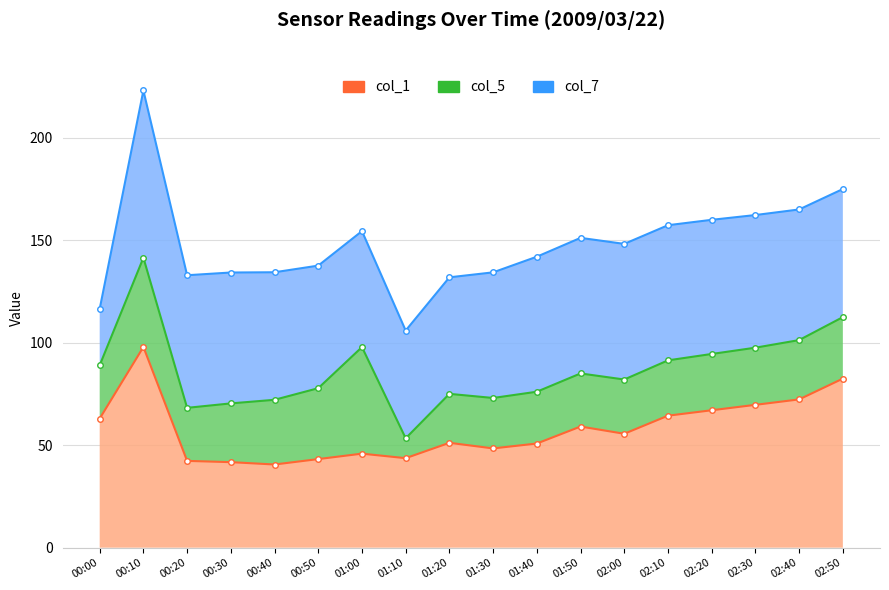

What is the spread (max minus min) of values at 02:30?

92.6